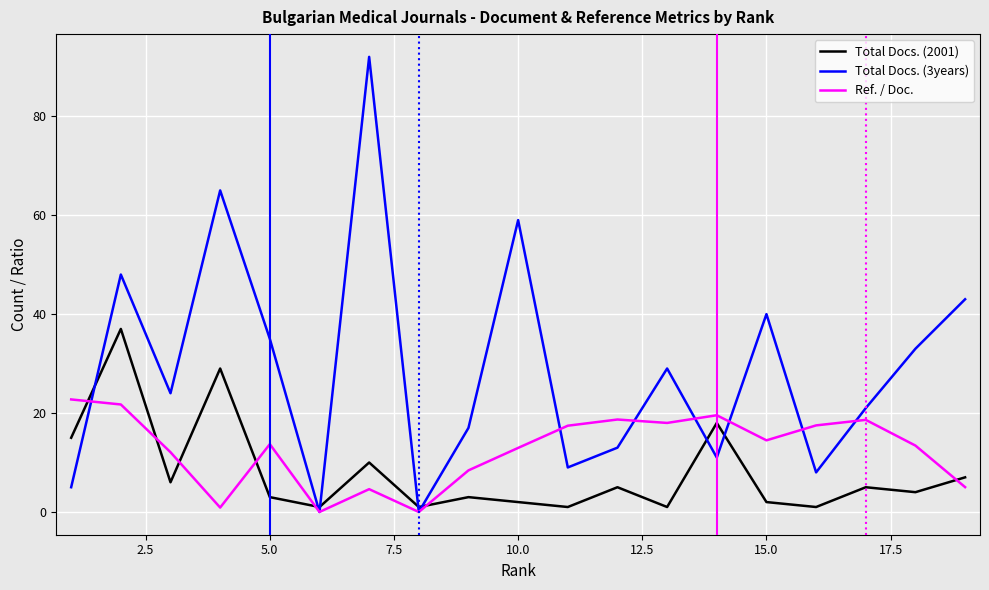

Rank the series by their maximum value, from highest to lowest.

Total Docs. (3years), Total Docs. (2001), Ref. / Doc.